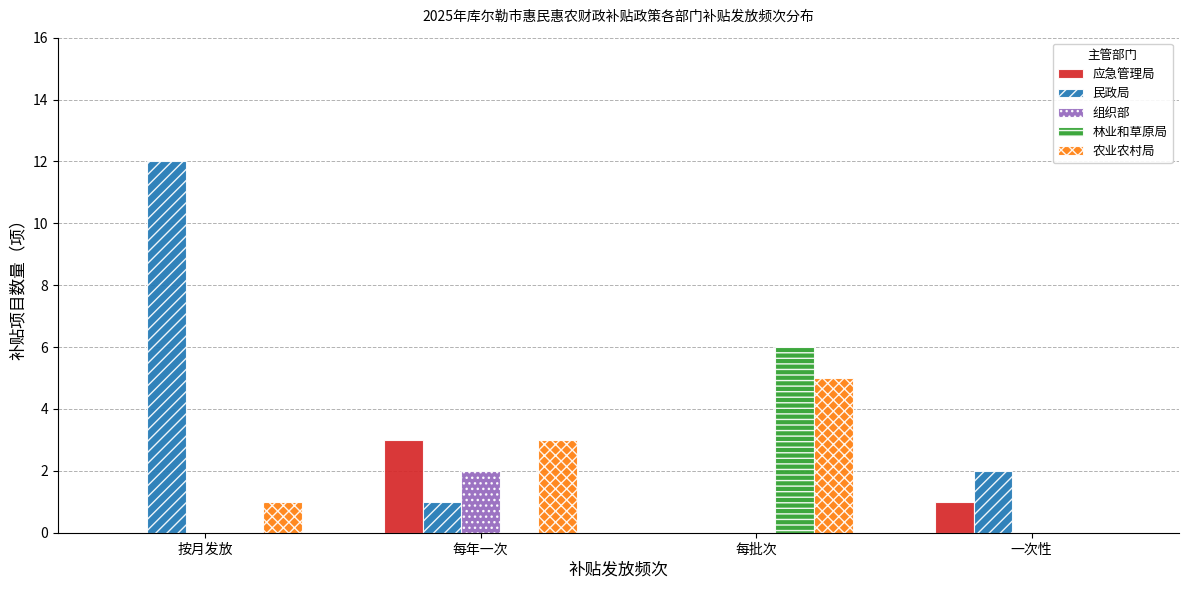

What are all the series names shown in the legend?

应急管理局, 民政局, 组织部, 林业和草原局, 农业农村局